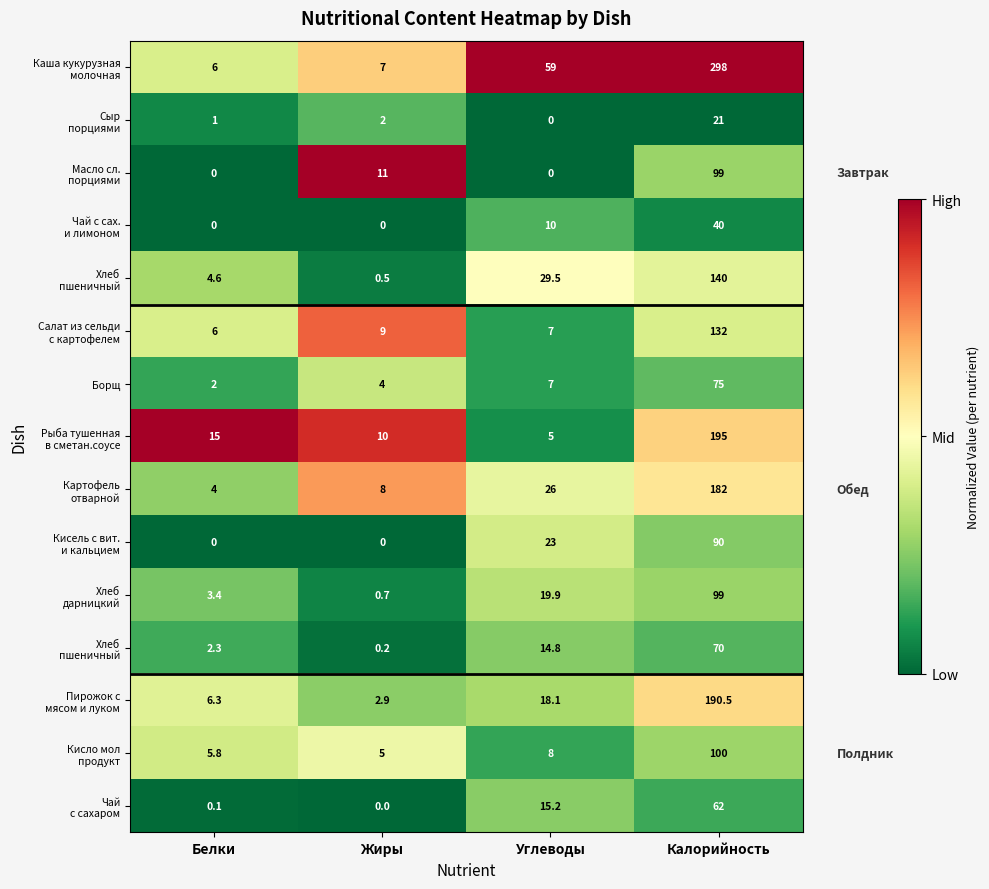

Count the number of data series in this chart.

15